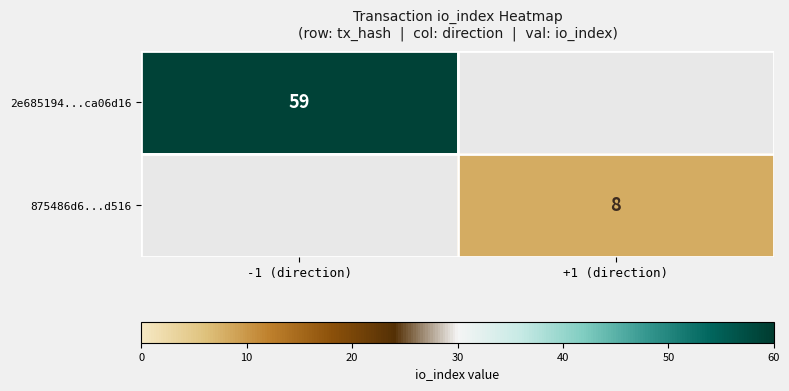

The 2e685194...ca06d16 series shows 82 at -1 (direction). True or false?

False